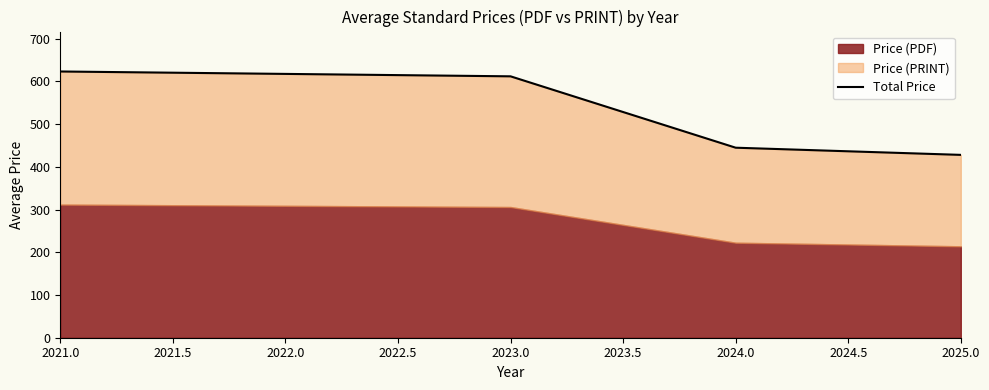

Reading left to right, transcribe all the data shown in this chart.

623.3	612.0	444.9	428.1